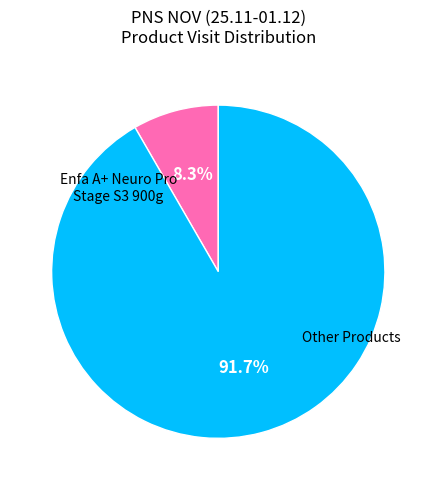

Does any single category account for the majority?

Yes